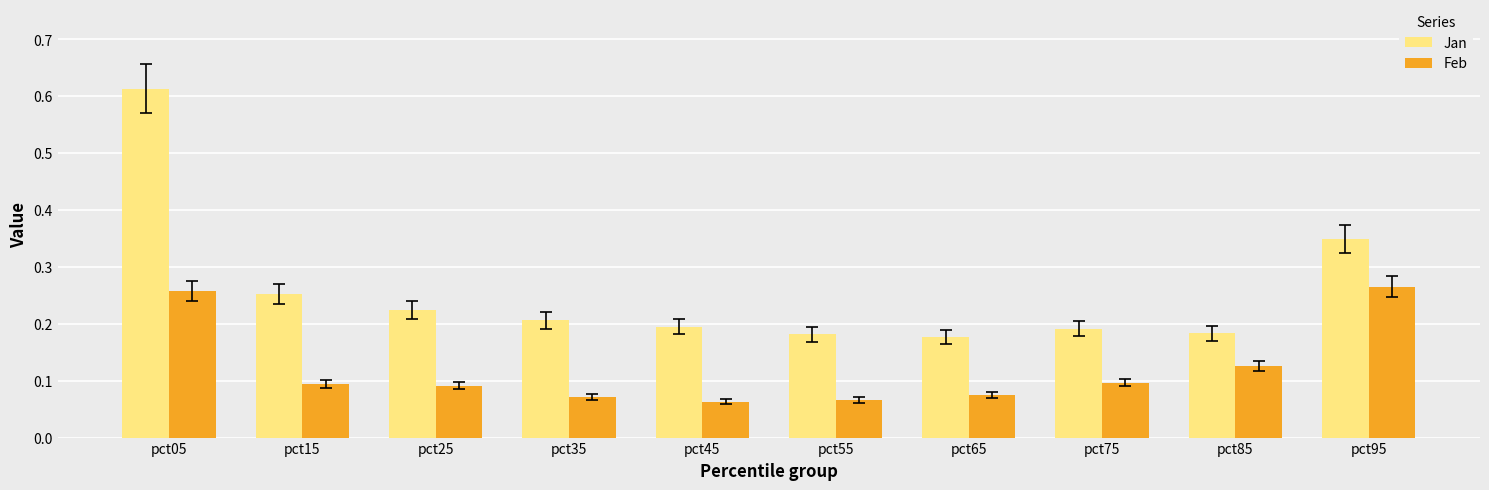

Which category has the highest value across all series?

pct05